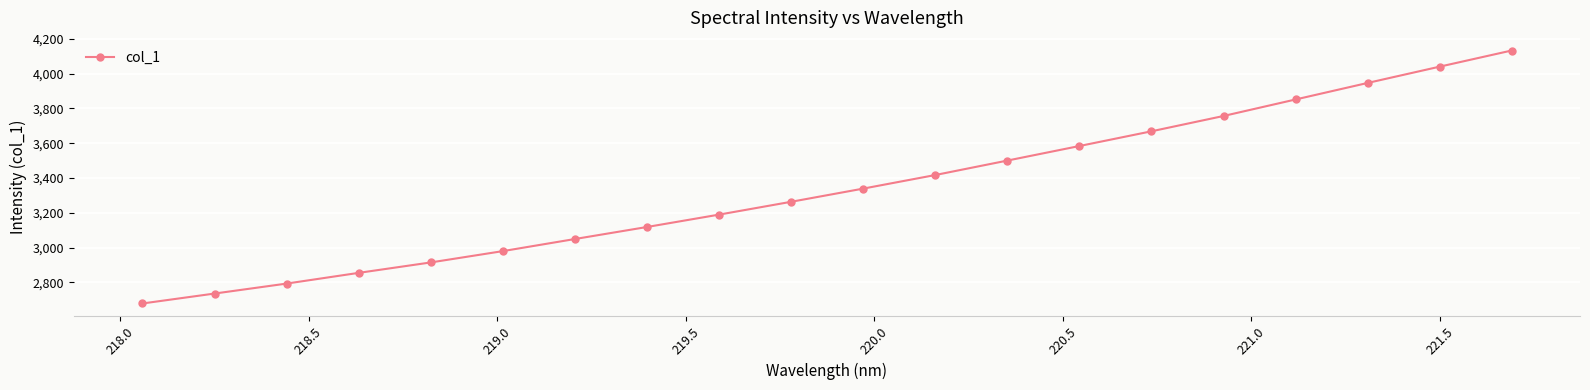

Count the number of values greater than 3339.

10